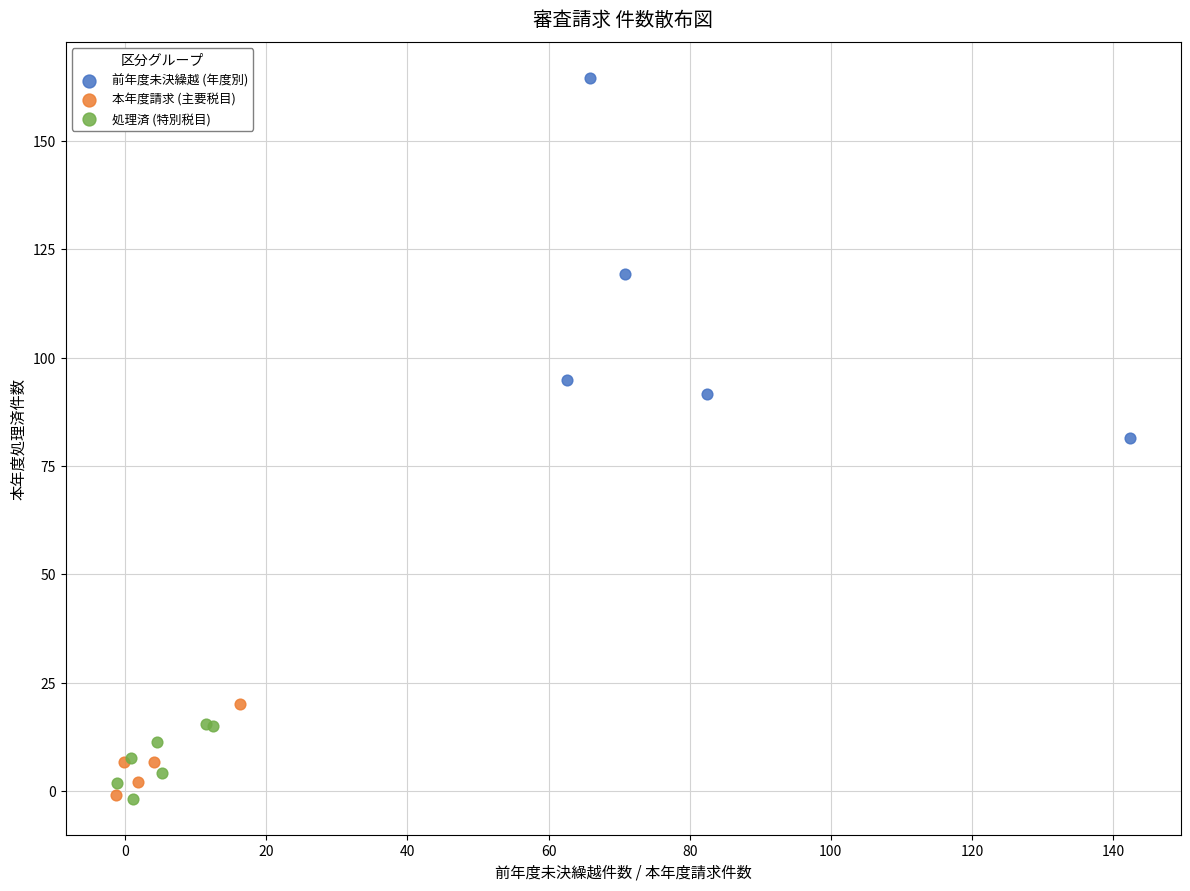

Which series reaches the maximum Y coordinate?

前年度未決繰越 (年度別)